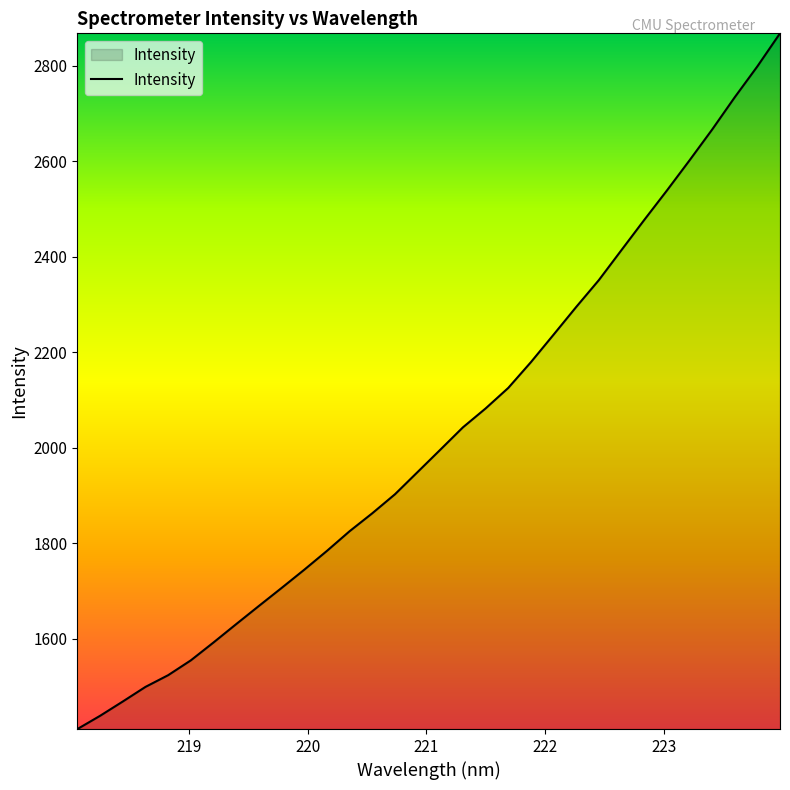

What is the greatest value displayed?

2867.8